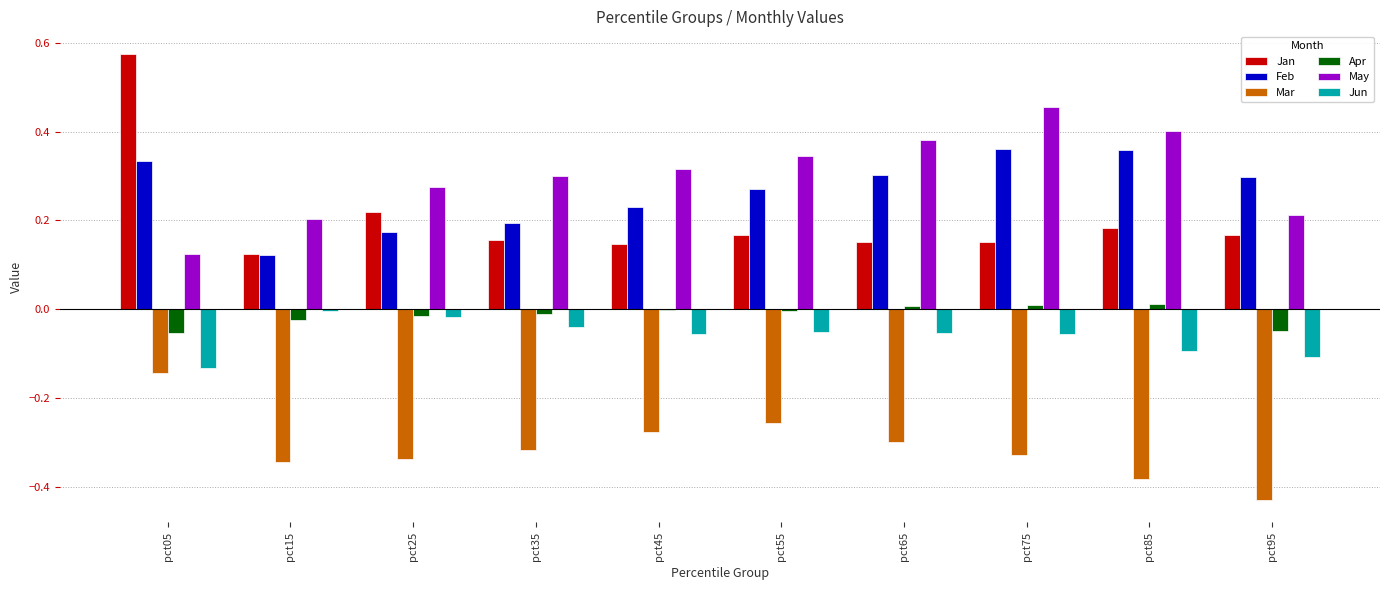

What is the sum of all Mar values?

-3.1